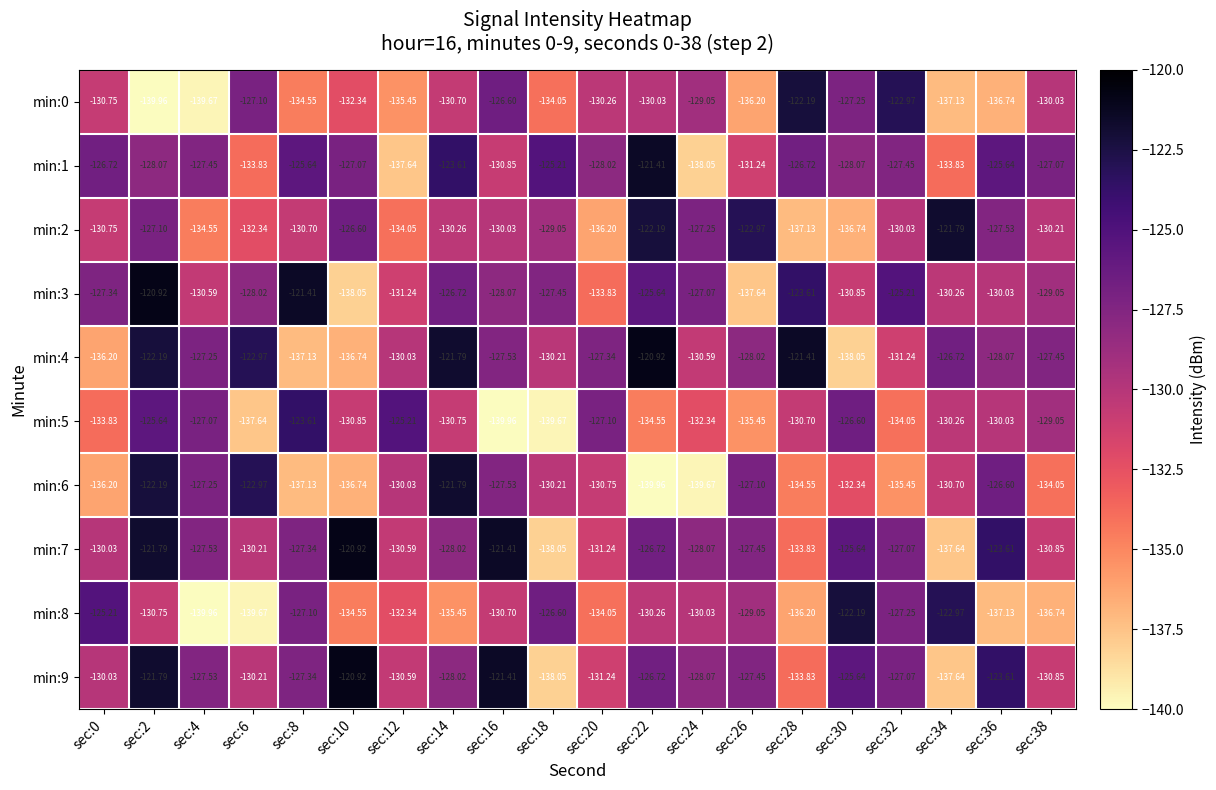

Is the value of min:5 at sec:32 greater than the value of min:2 at sec:6?

No